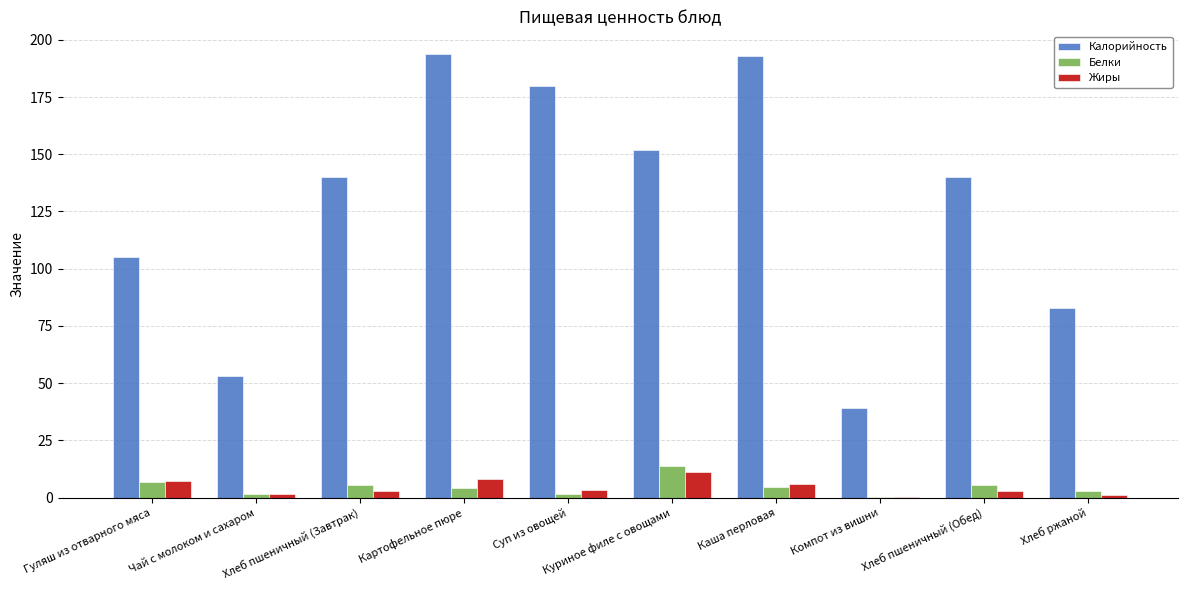

Which series has the largest total across all categories?

Калорийность